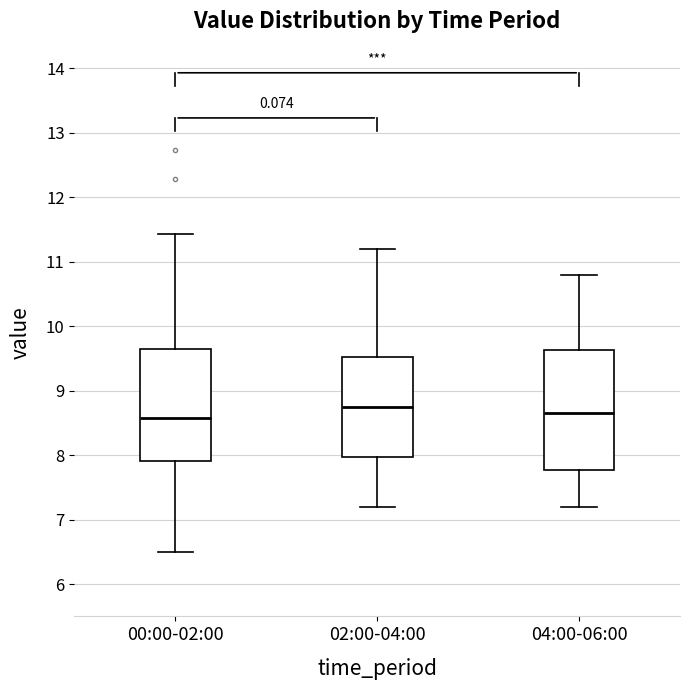

Reading left to right, transcribe this box plot: for each box, give where its median line is, the range the box spans, and where its two whiskers end, as read against the y-axis. The values are not printed on the chart, so give them approximately, as read against the axis.

00:00-02:00: median 8.6, box 7.9 to 9.7, whiskers 6.5 to 11.4
02:00-04:00: median 8.8, box 8.0 to 9.5, whiskers 7.2 to 11.2
04:00-06:00: median 8.7, box 7.8 to 9.6, whiskers 7.2 to 10.8